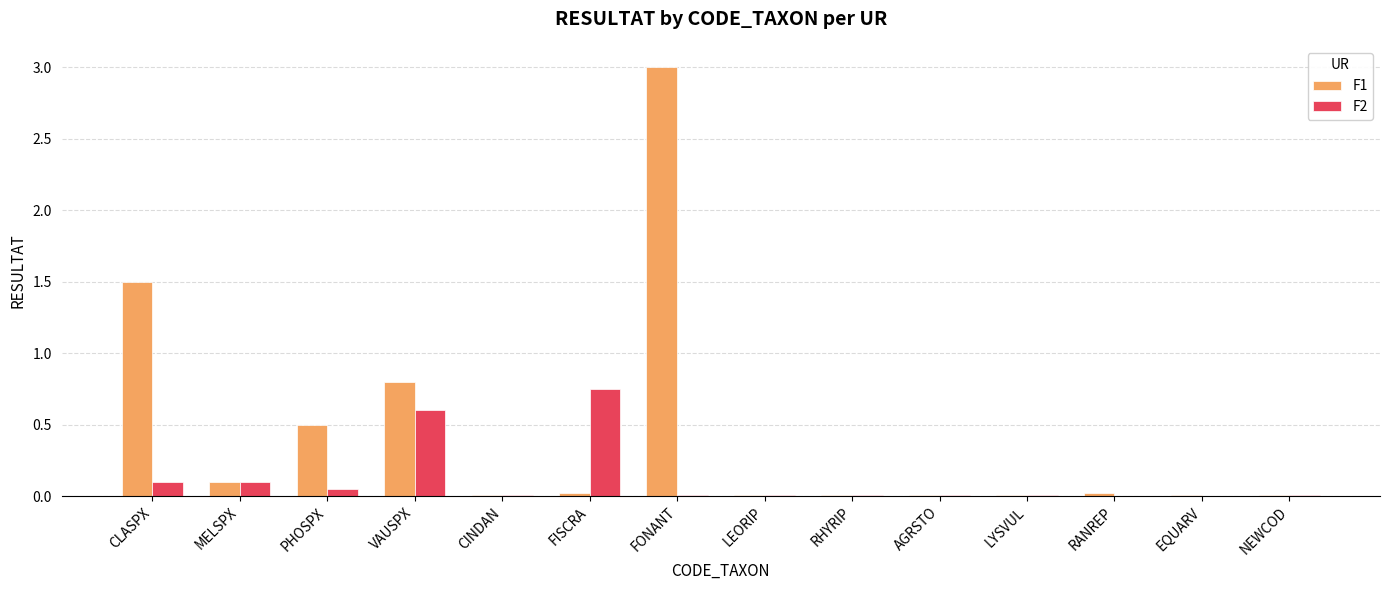

What is the greatest value displayed?

3.0